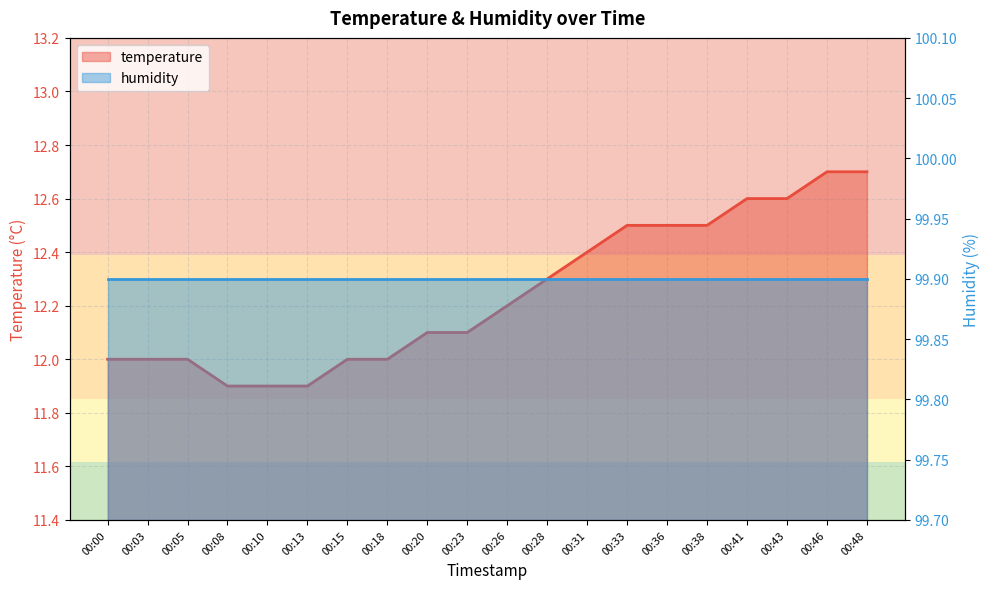

True or false: the data has more than 0 interior local peaks.

False